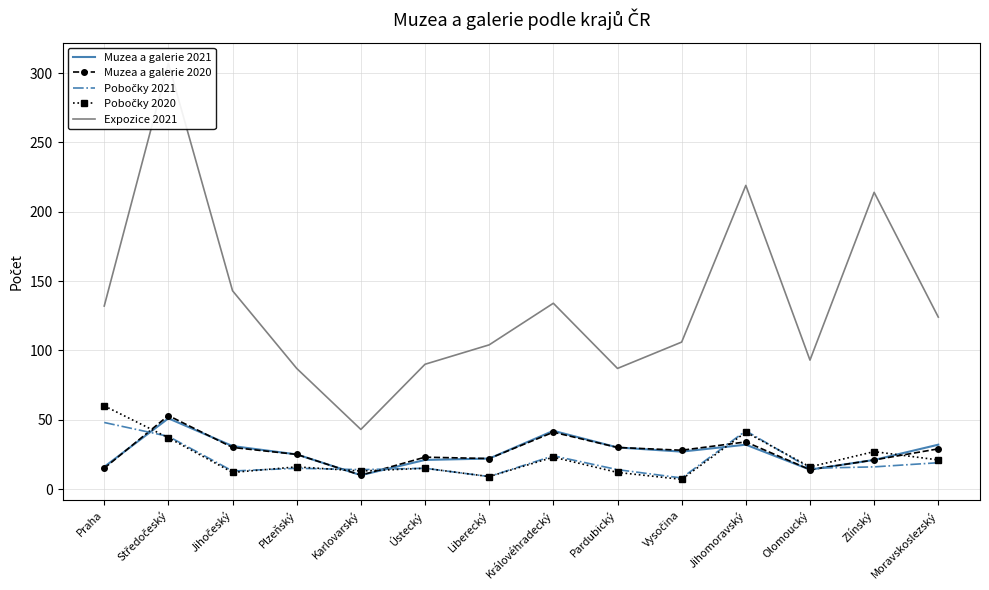

How many data points in Muzea a galerie 2020 are less than 28?

7